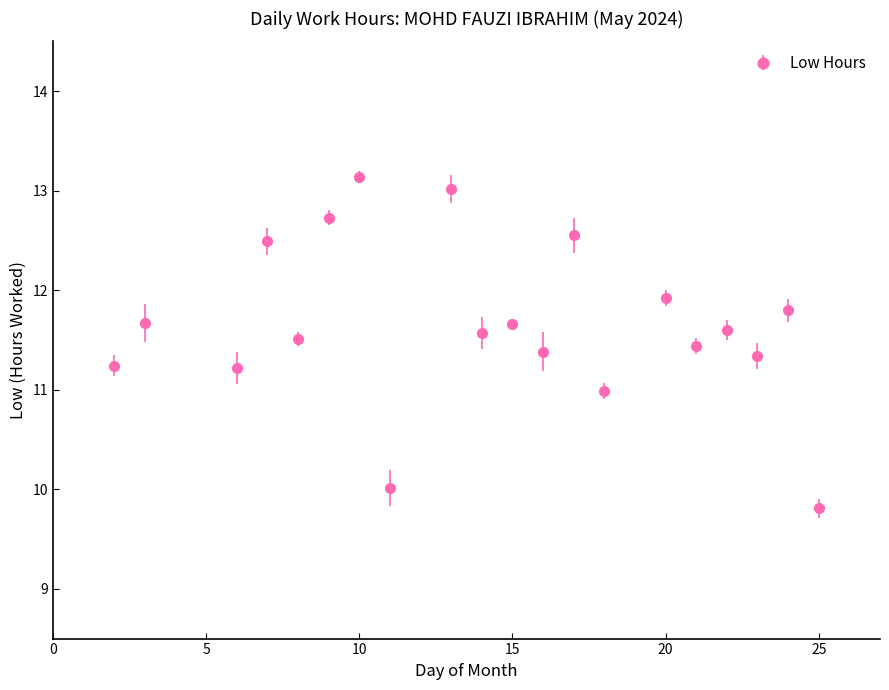

What is the sum of all values?

233.1